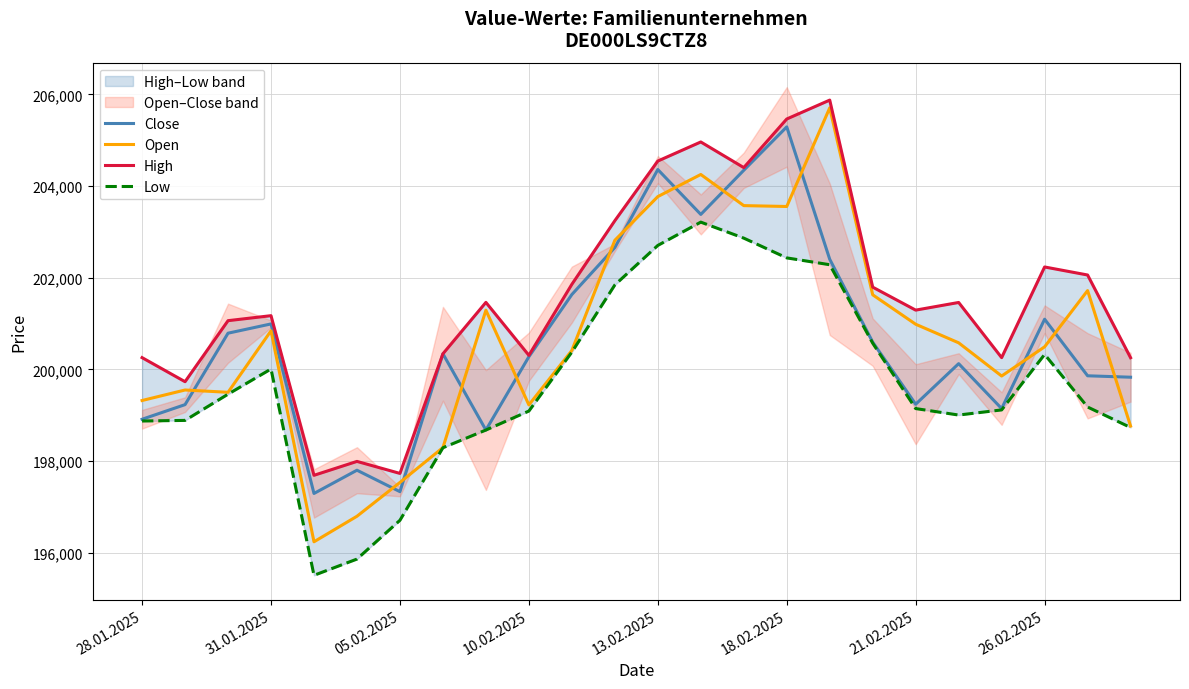

True or false: Open and Close cross at least once.

True